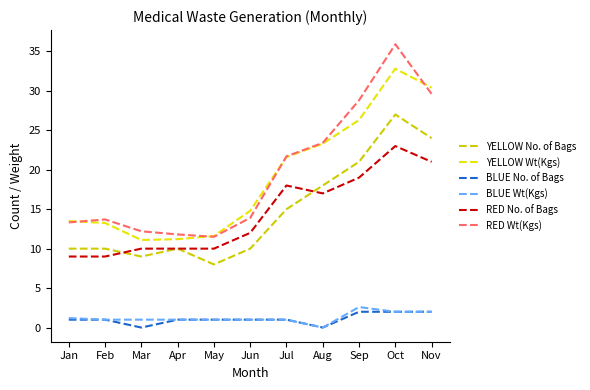

Count the number of categories in the chart.

11